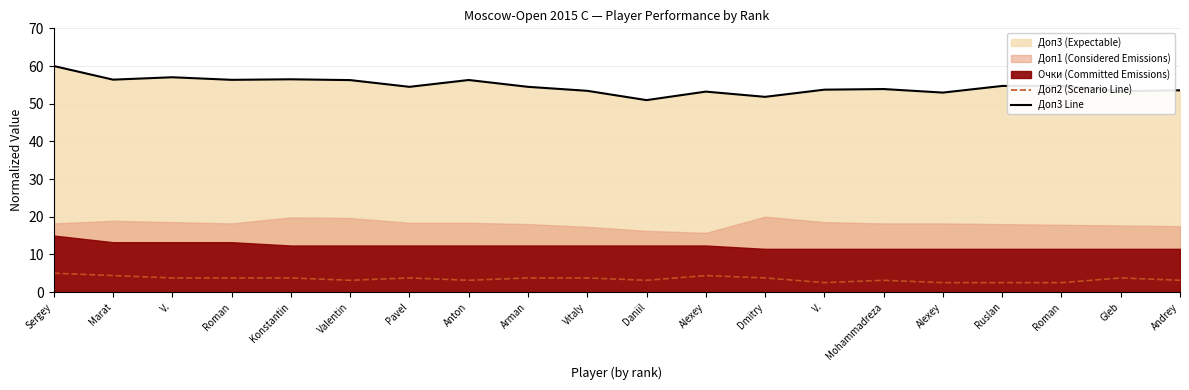

What is the average value of the Доп2 (Scenario Line) series?

3.5